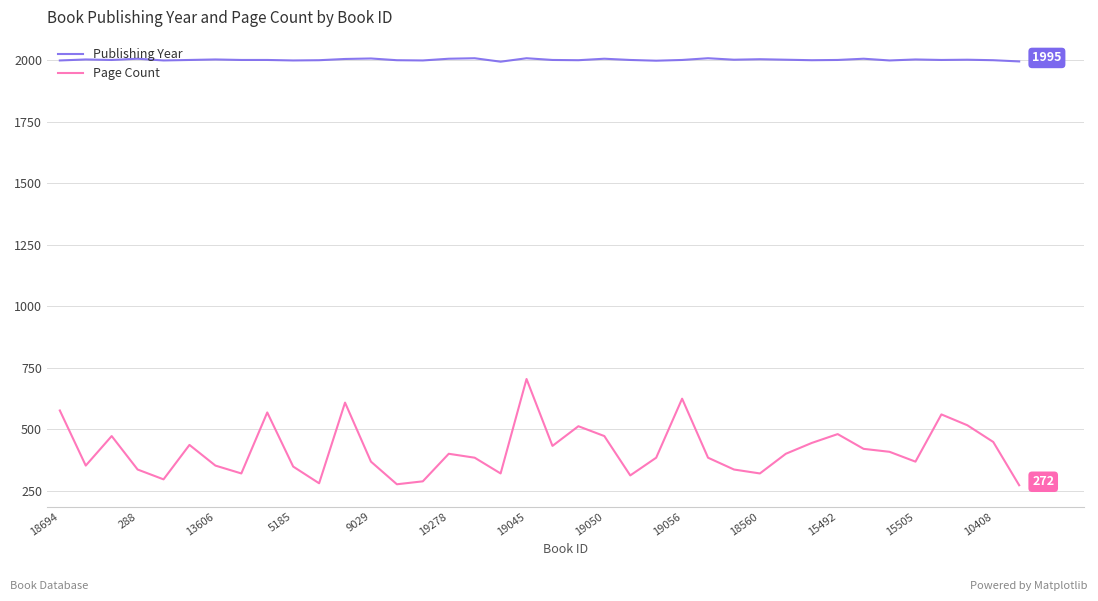

What is the minimum value for Page Count?

272